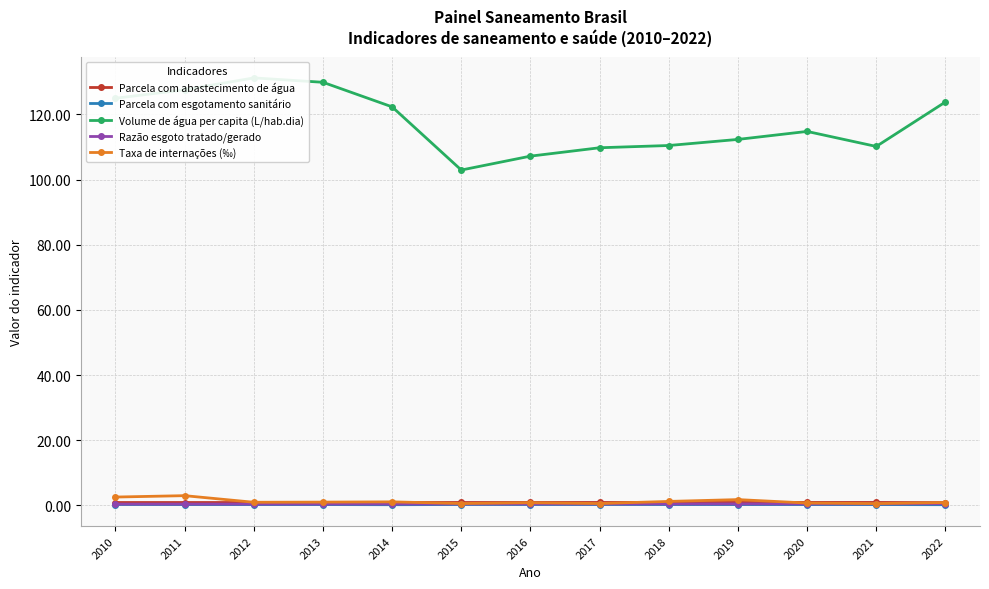

Count the number of data series in this chart.

5